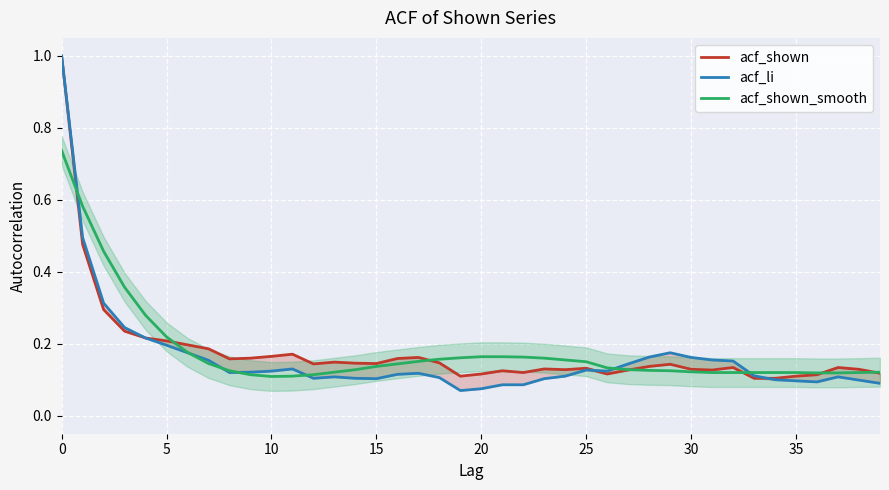

What is the value of the acf_shown_smooth point at the 36th from the left?

0.1